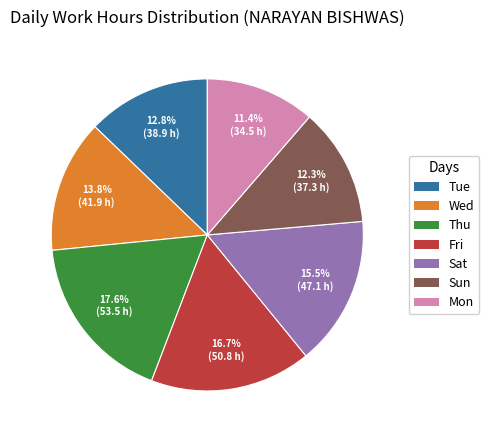

What is the ratio of the value at Thu to the value at Wed?

1.3